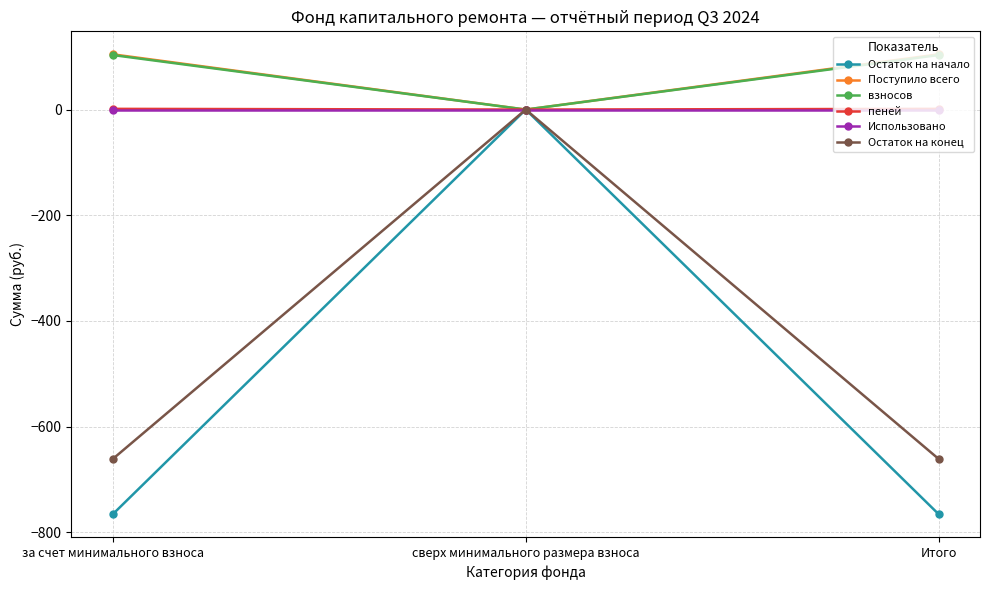

What is the label of the 1st point from the right?

Итого